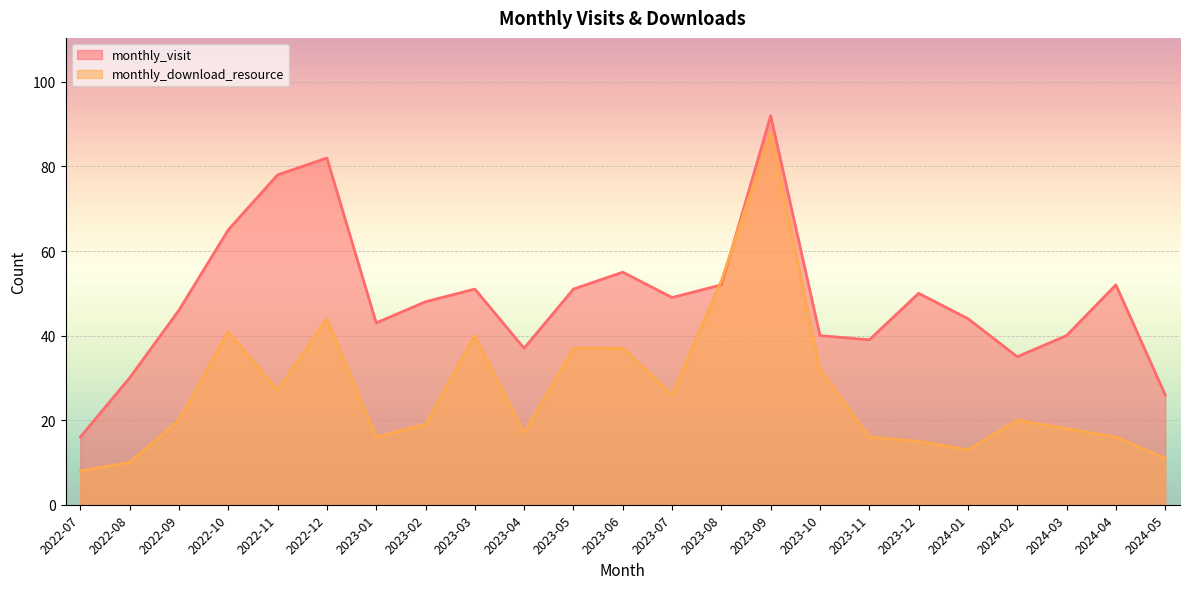

What is the greatest value displayed?

92